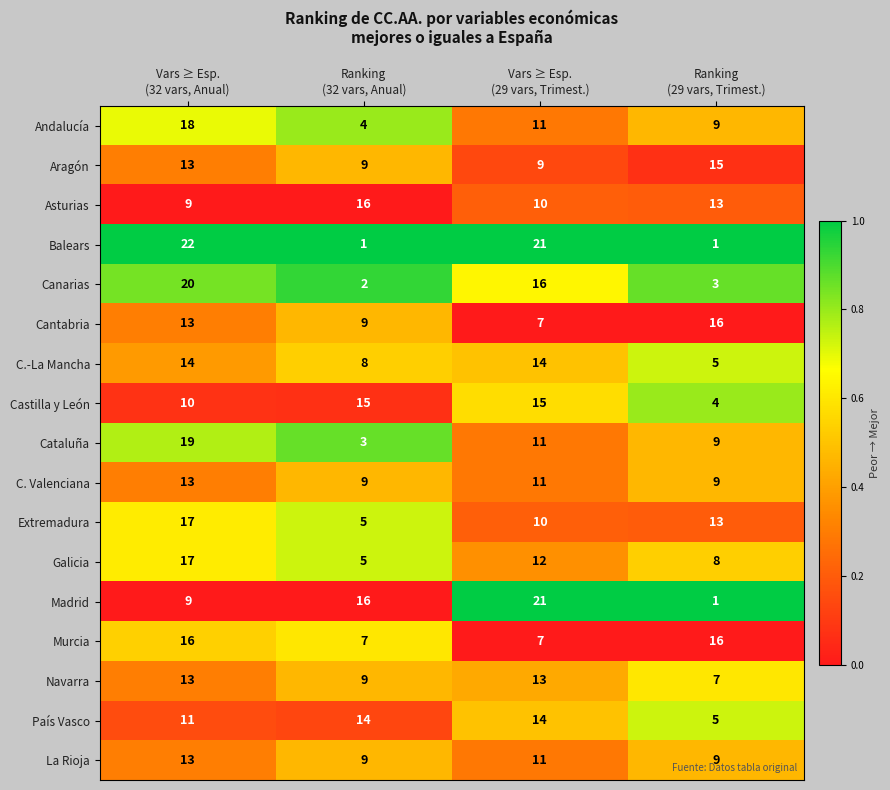

Which series has the largest total across all categories?

Asturias